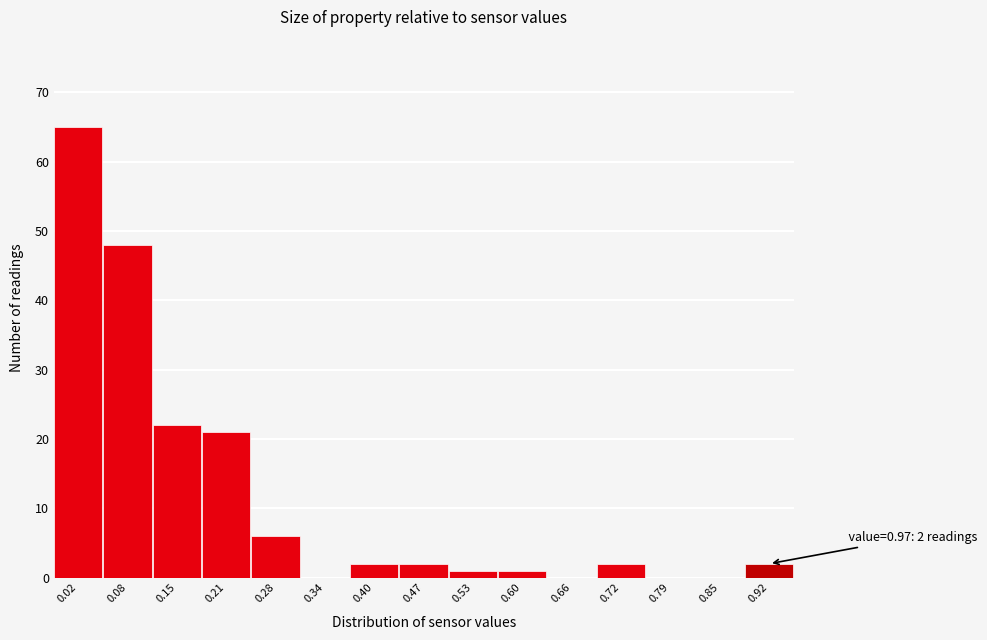

Reading left to right, what are all the values shown in this chart?

0.02=65	0.08=48	0.15=22	0.21=21	0.28=6	0.34=0	0.40=2	0.47=2	0.53=1	0.60=1	0.66=0	0.72=2	0.79=0	0.85=0	0.92=2